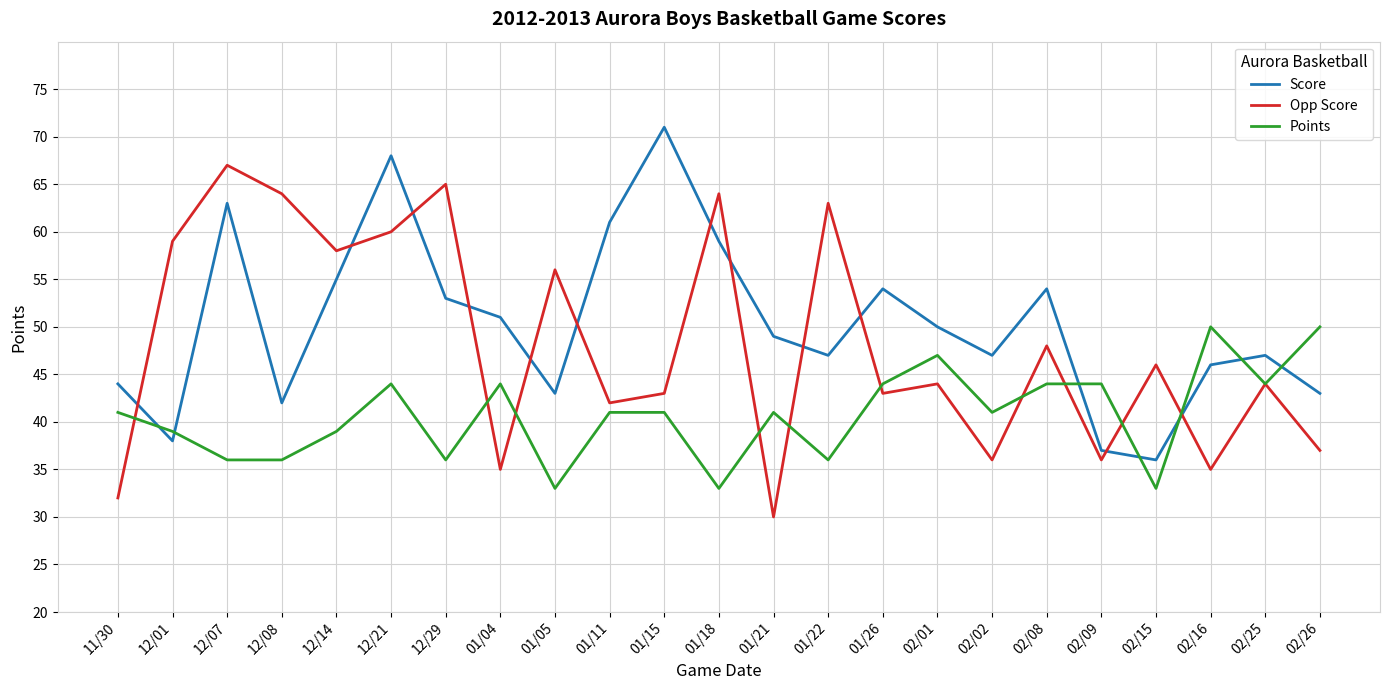

How many intersections are there between Score and Opp Score?

12